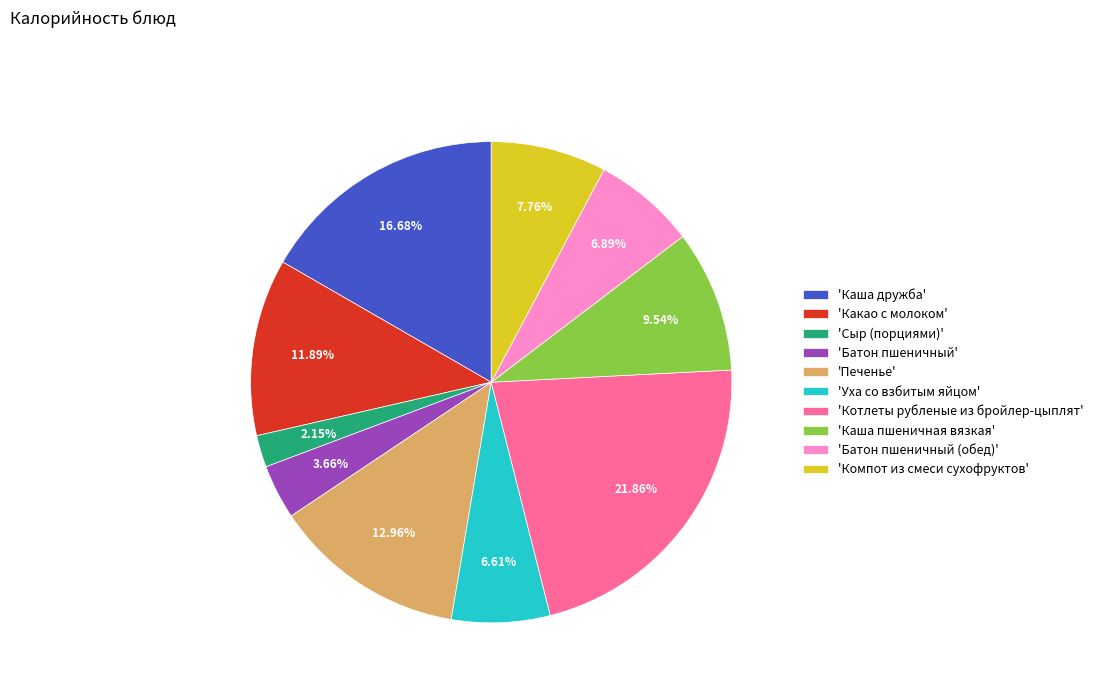

To the nearest percent, what is the difference between the largest and smallest slice percentages?

20%